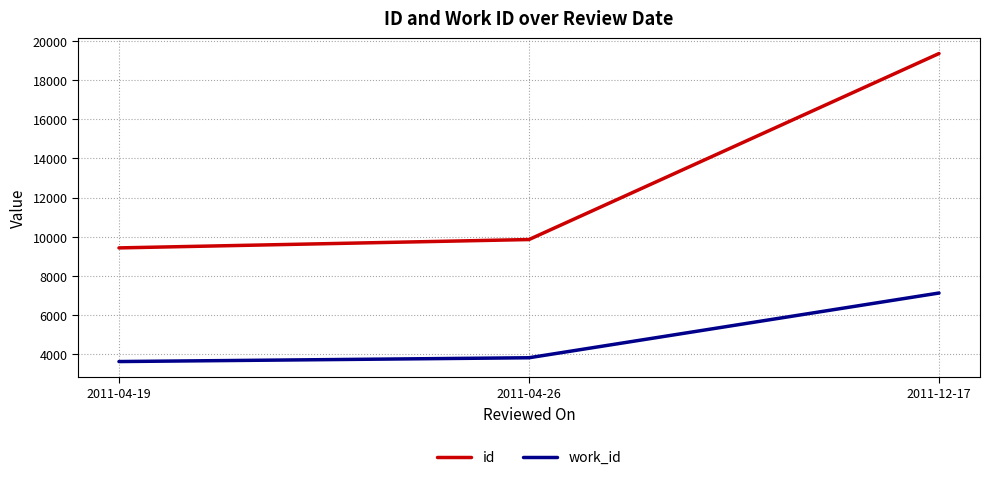

What is the maximum value for id?

19352